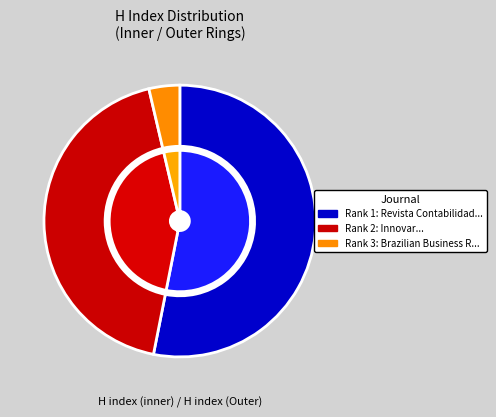

How many segments does this pie chart have?

3